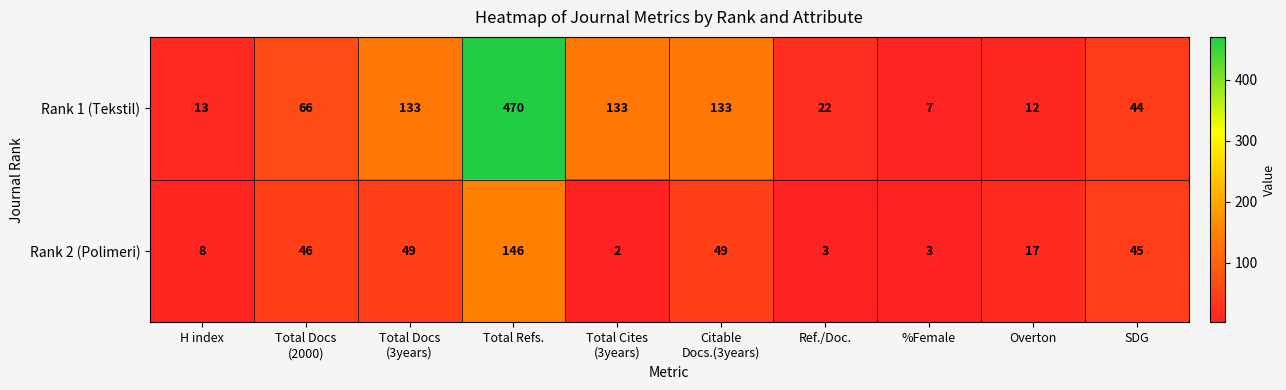

Which series has the largest total across all categories?

Rank 1 (Tekstil)